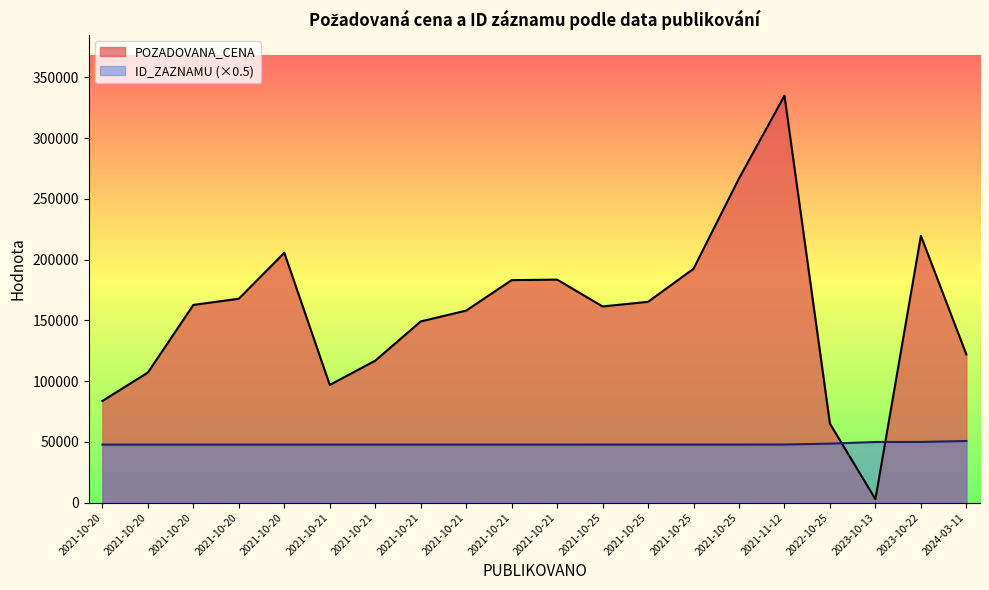

How many distinct data groups are displayed?

2